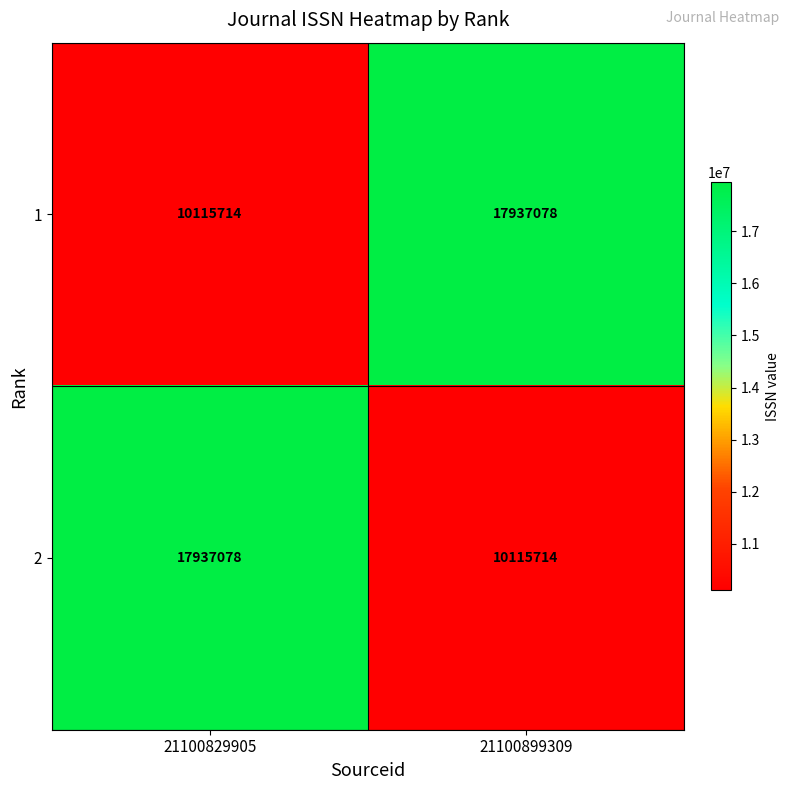

What is the total value across all series at 21100829905?

28052792